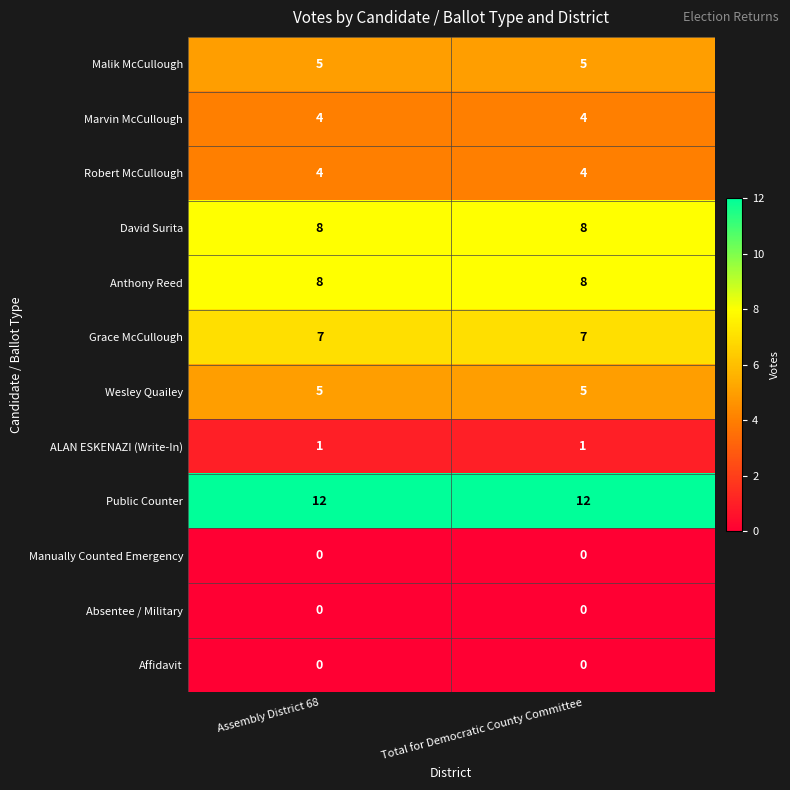

Reading left to right, list all the values displayed in this chart.

Malik McCullough: 5	5
Marvin McCullough: 4	4
Robert McCullough: 4	4
David Surita: 8	8
Anthony Reed: 8	8
Grace McCullough: 7	7
Wesley Quailey: 5	5
ALAN ESKENAZI (Write-In): 1	1
Public Counter: 12	12
Manually Counted Emergency: 0	0
Absentee / Military: 0	0
Affidavit: 0	0